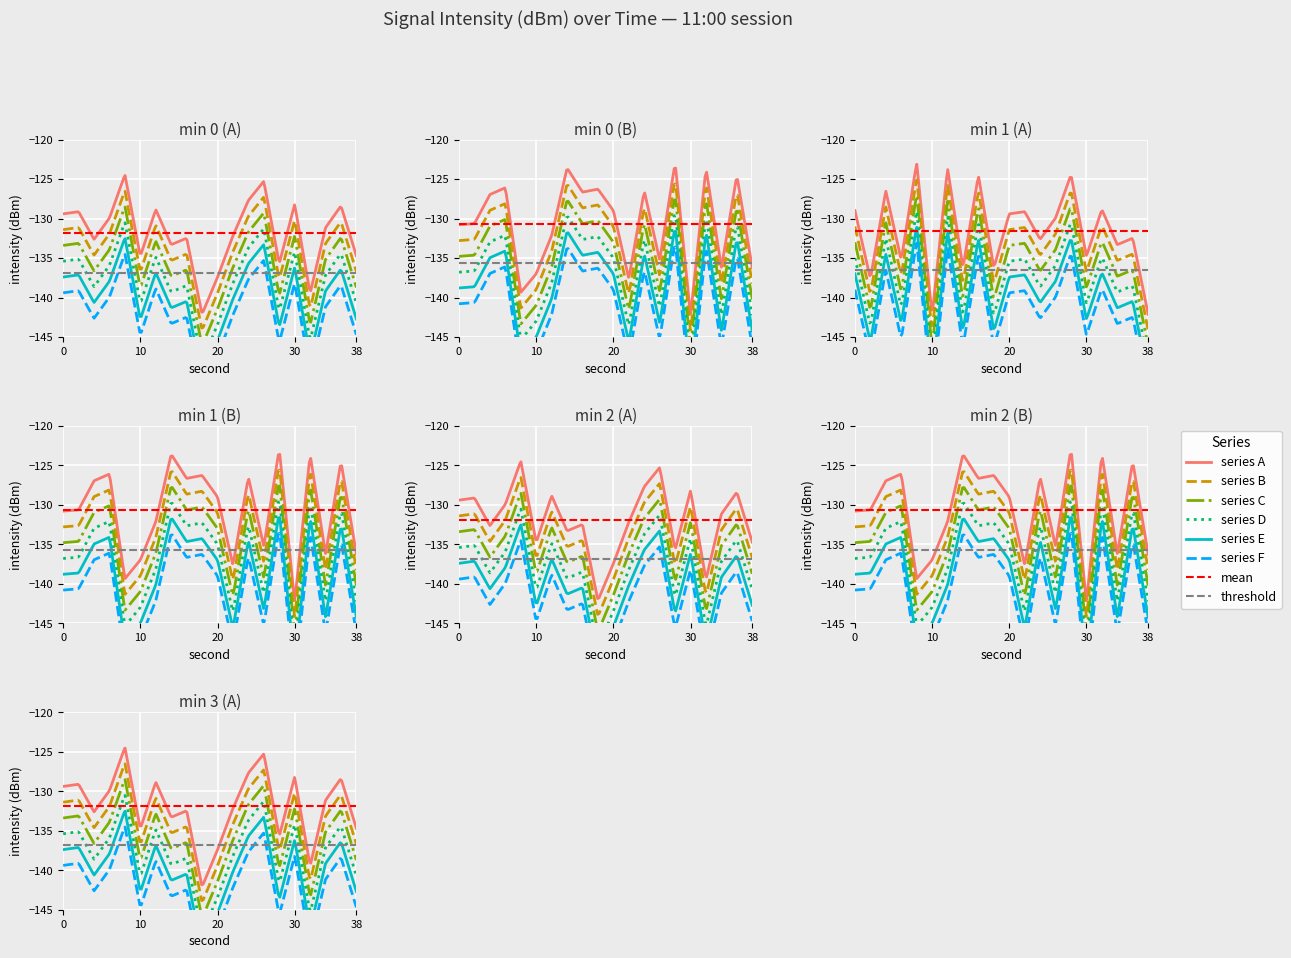

How many values in the 0:00-0:19 series are below -131?

11